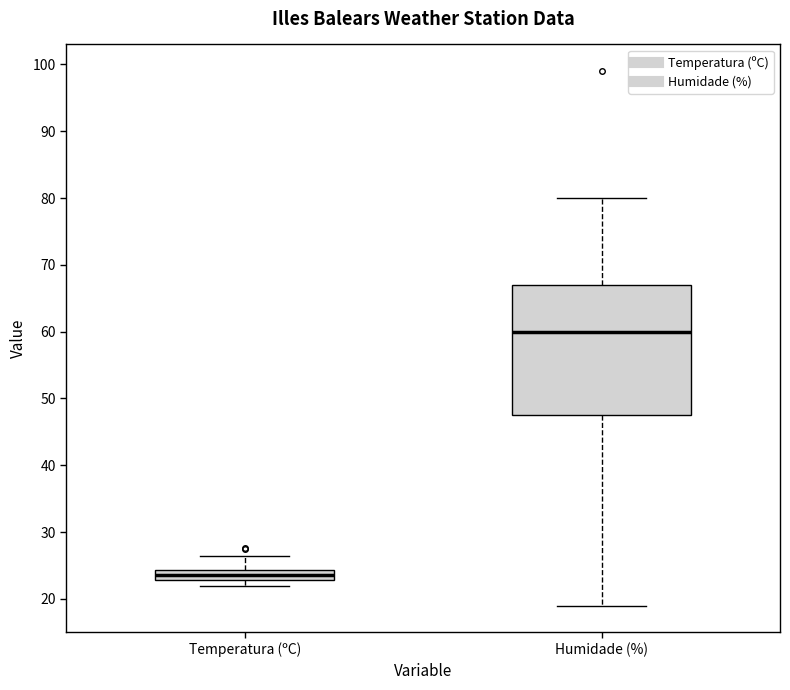

Which box has the highest median line?

Humidade (%)